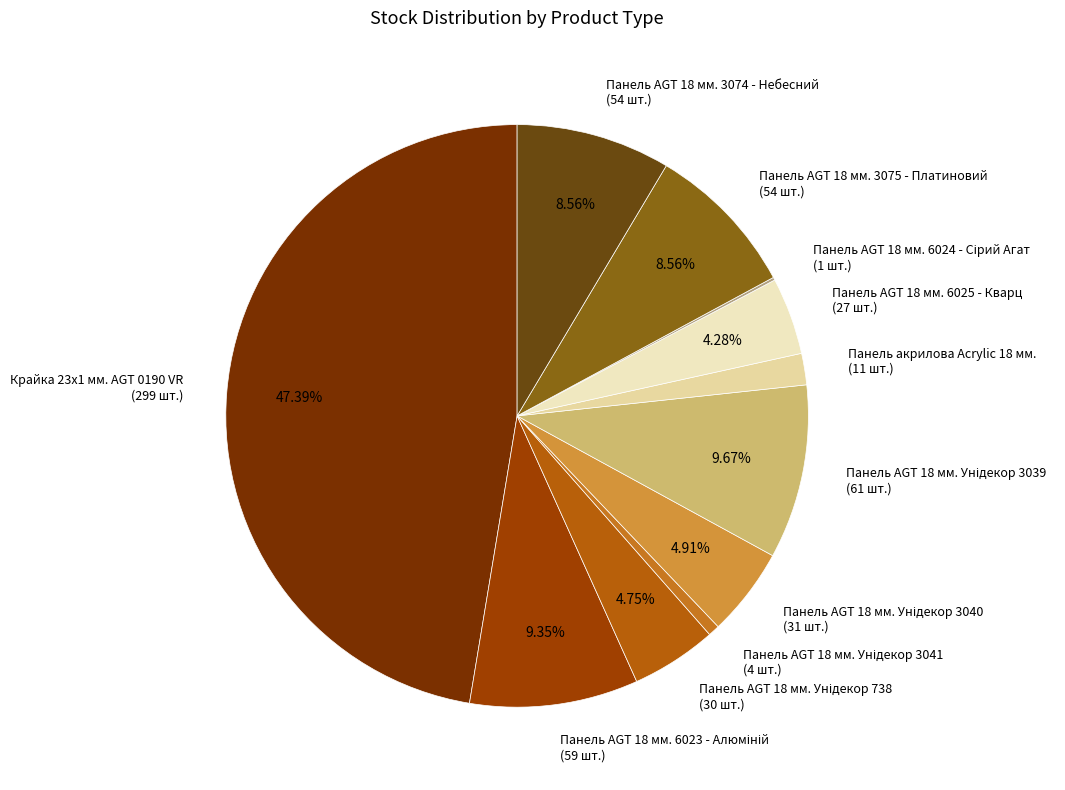

Does Панель AGT 18 мм. 3074 - Небесний represent more than half of the total?

No